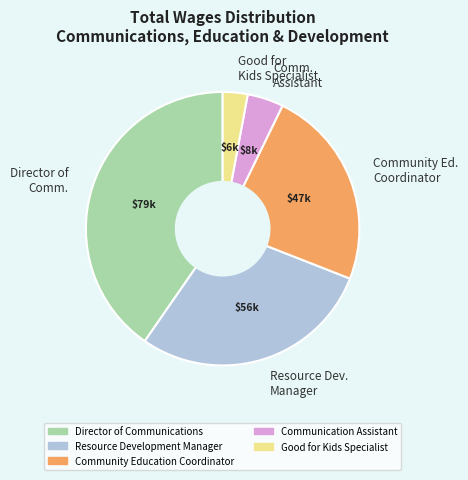

Do Director of Comm. and Community Ed. Coordinator together represent more than half of the pie?

Yes